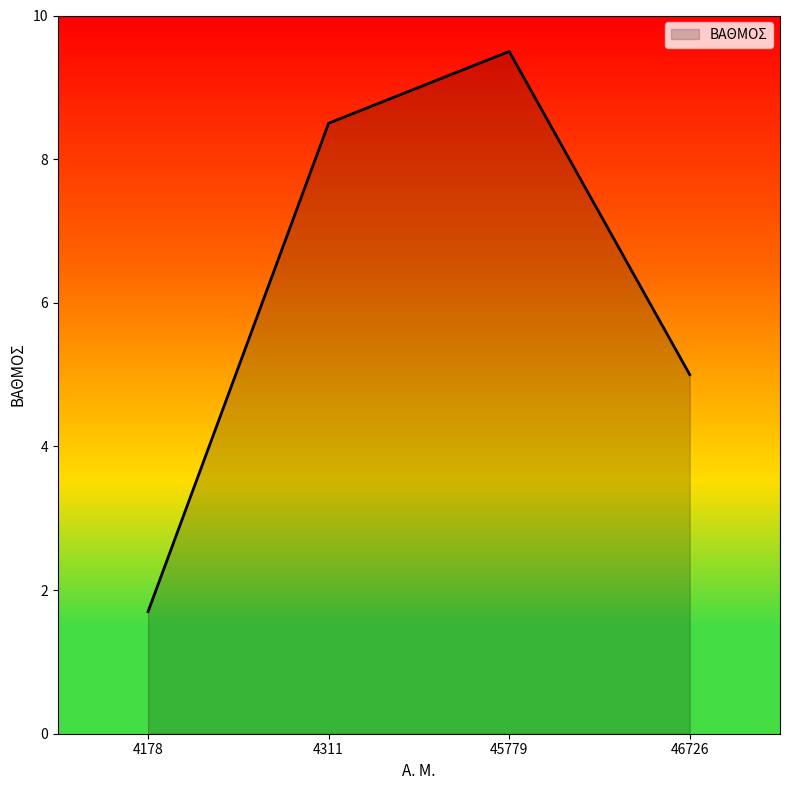

True or false: the data shows 8.5 at 4311.

True